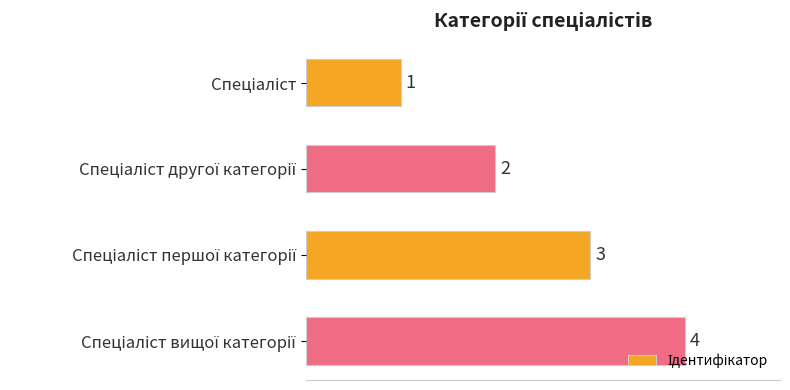

Are the bars grouped side by side (vs. stacked)?

No